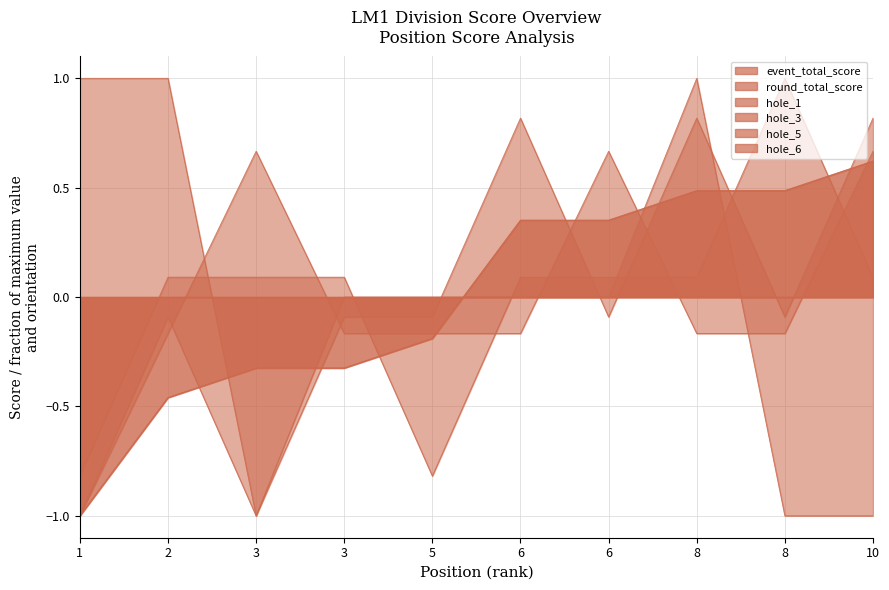

True or false: event_total_score has a value of -0.2 at 3.

False